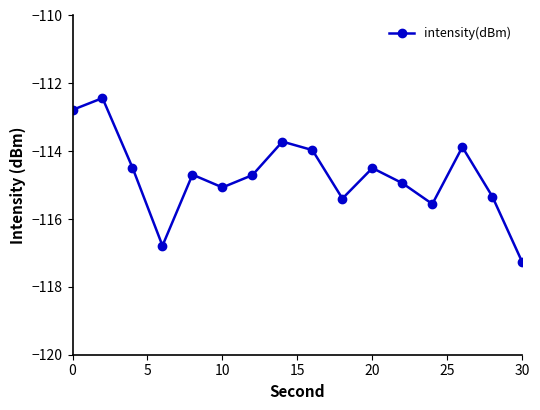

How many points are higher than both their immediate neighbors (excluding endpoints)?

5